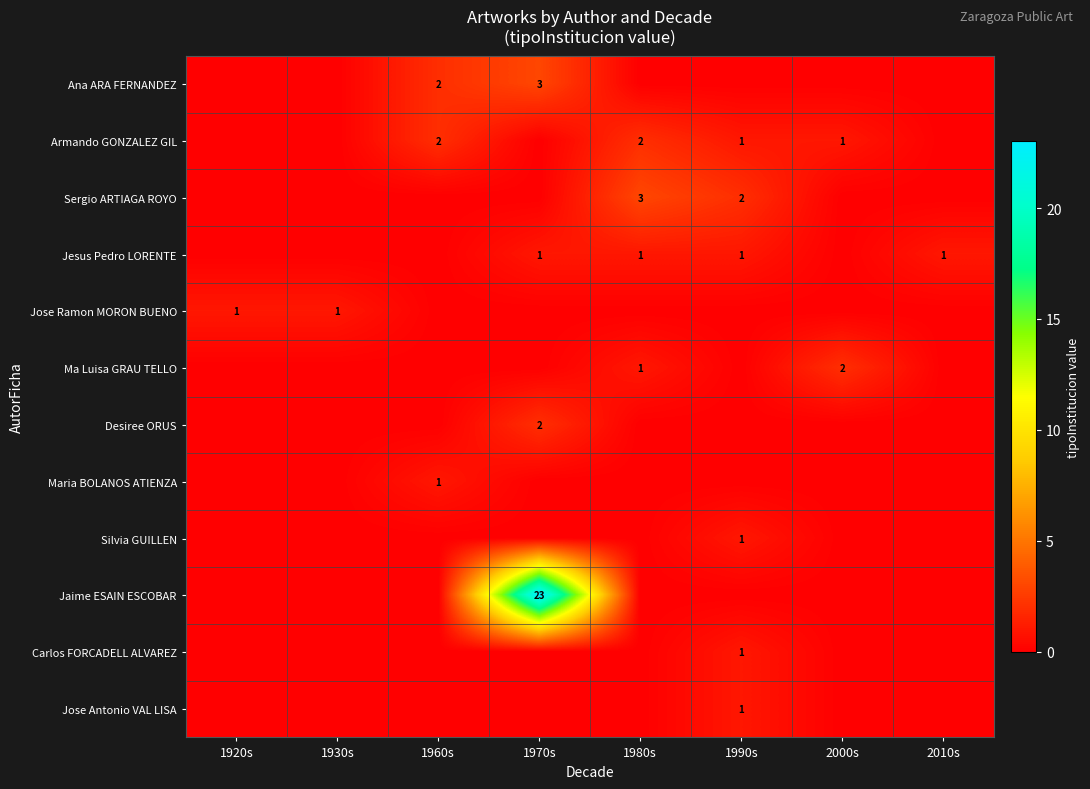

True or false: Silvia GUILLEN has a value of 1 at 1990s.

True